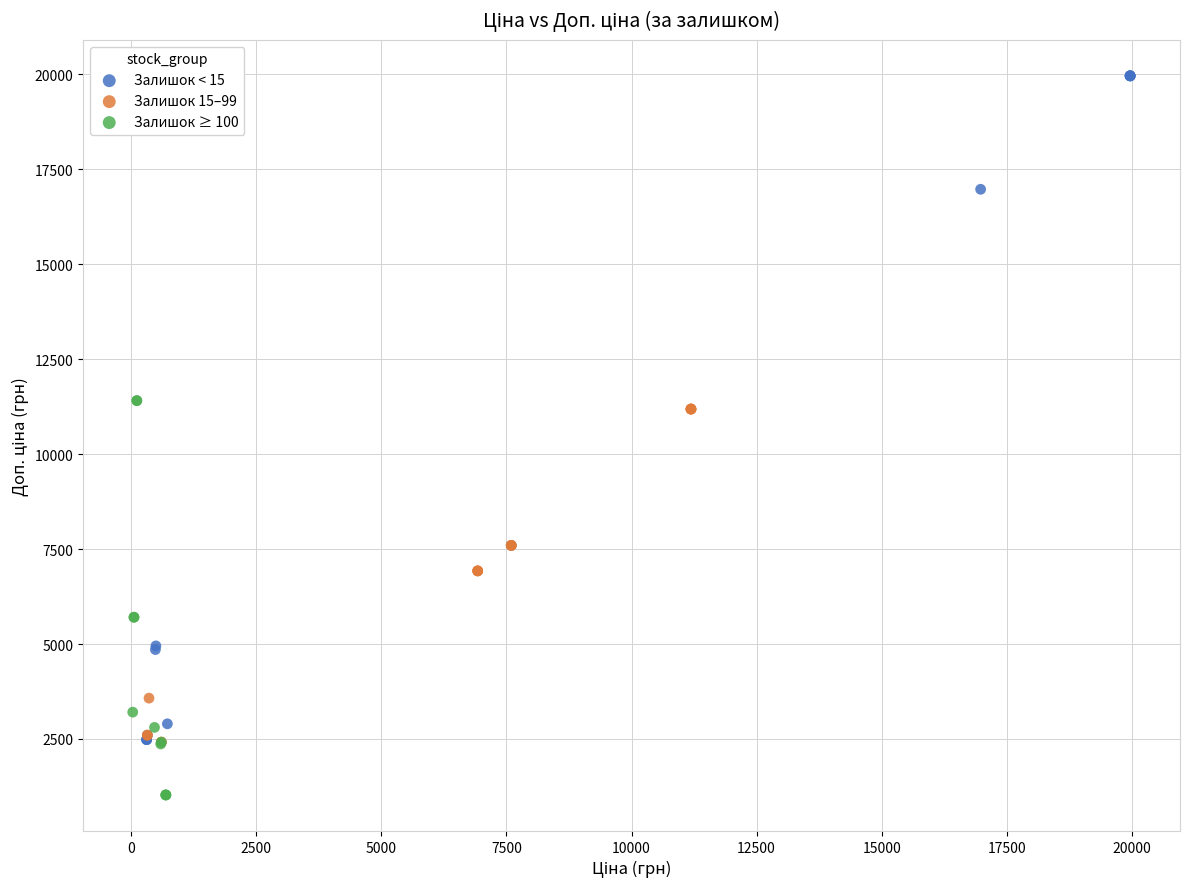

What are all the series names shown in the legend?

Залишок < 15, Залишок 15–99, Залишок ≥ 100